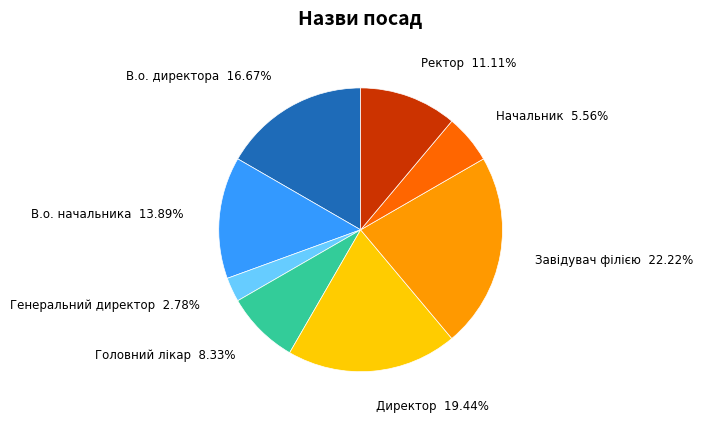

How many slices are in this pie chart?

8